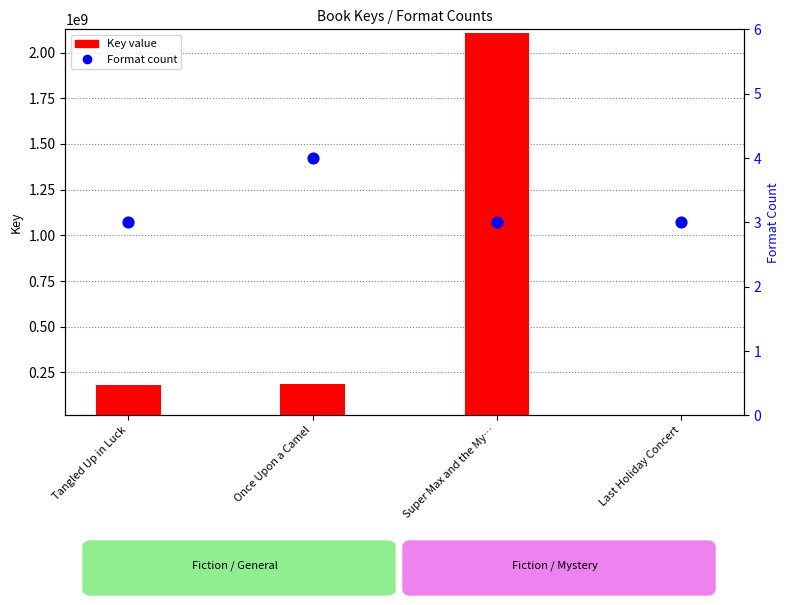

At which category is the sum across all series the highest?

Super Max and the My…